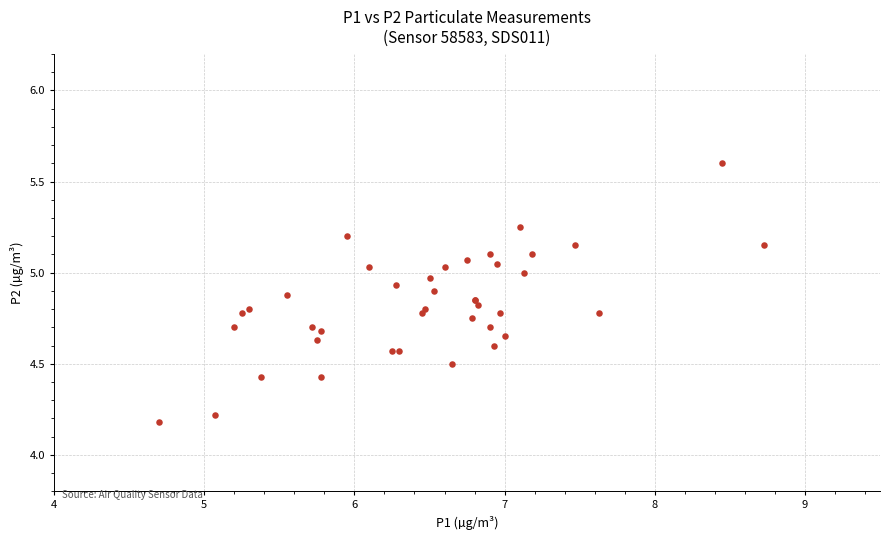

What Y value in the scatter plot is closest to 4?

4.2